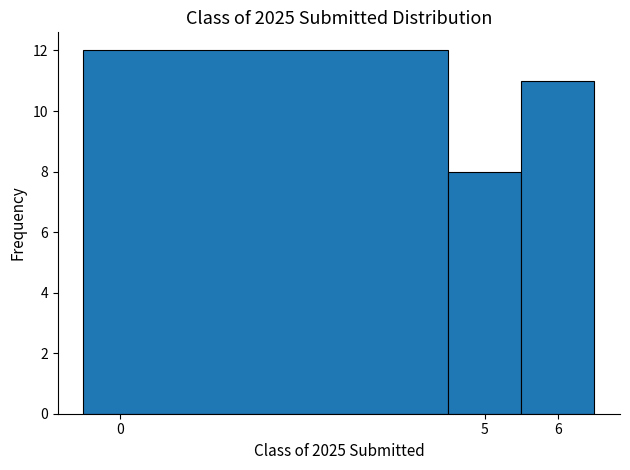

Over which range of the x-axis is the bar tallest?

-0.5 to 4.5